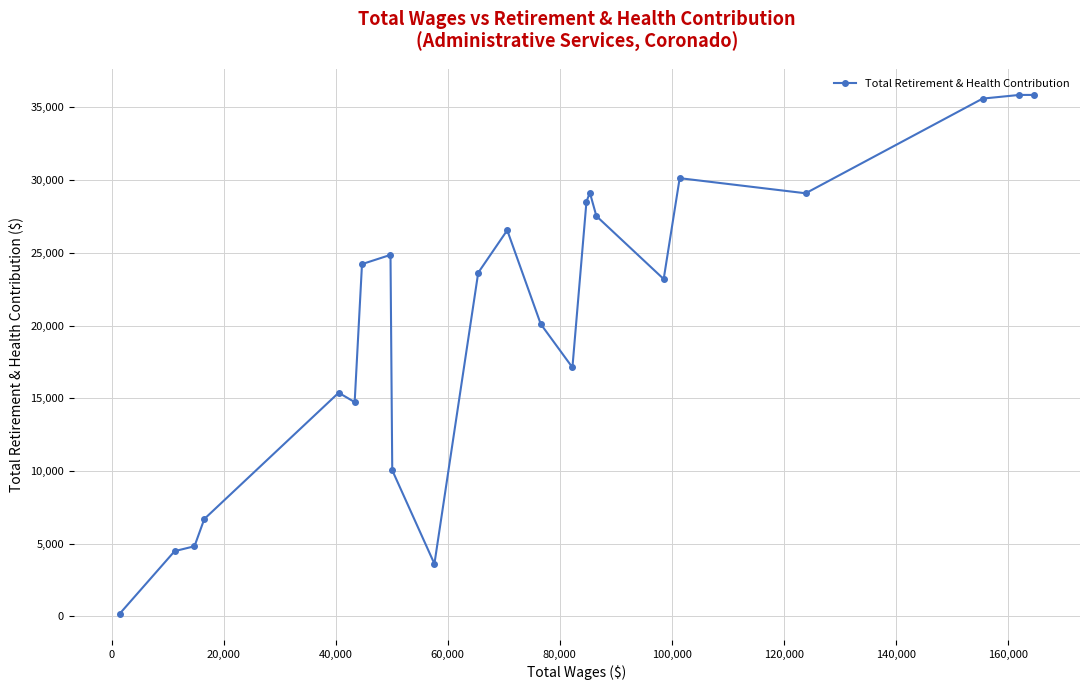

What is the maximum value shown in the chart?

35854